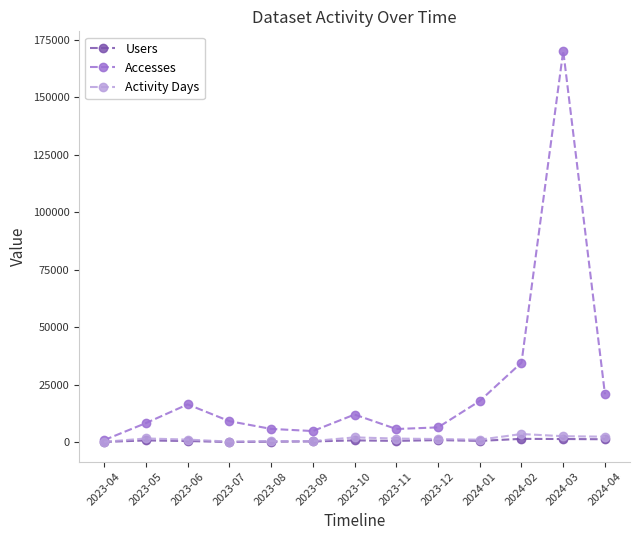

What is the difference between the second highest and minimum values in the Accesses series?

33703